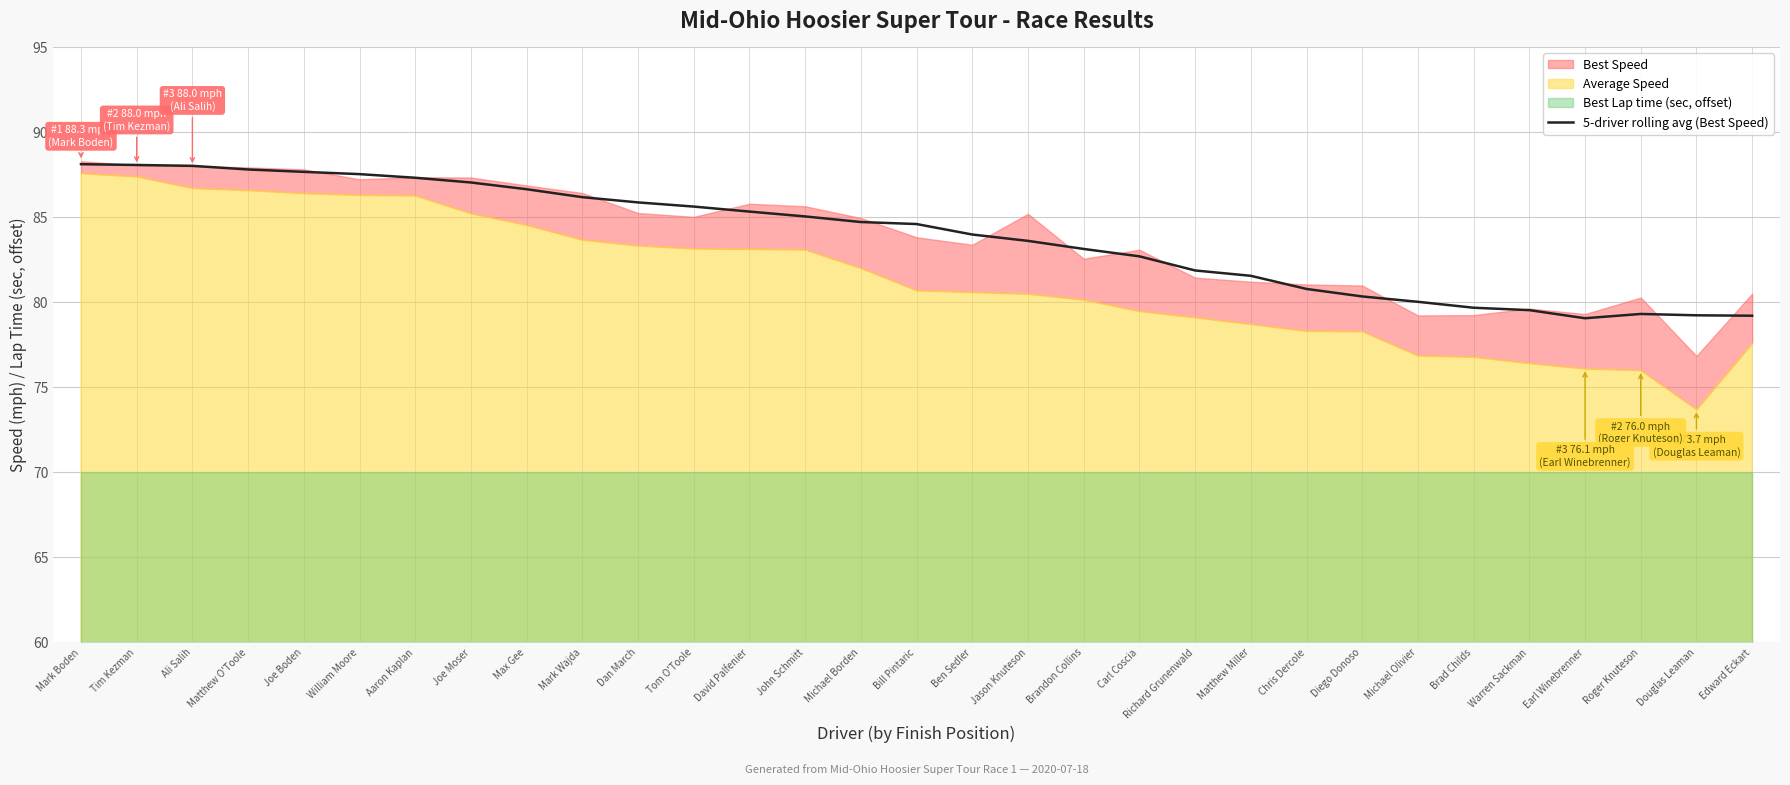

What is the lowest value of the 5-driver rolling avg (Best Speed) series?

79.0